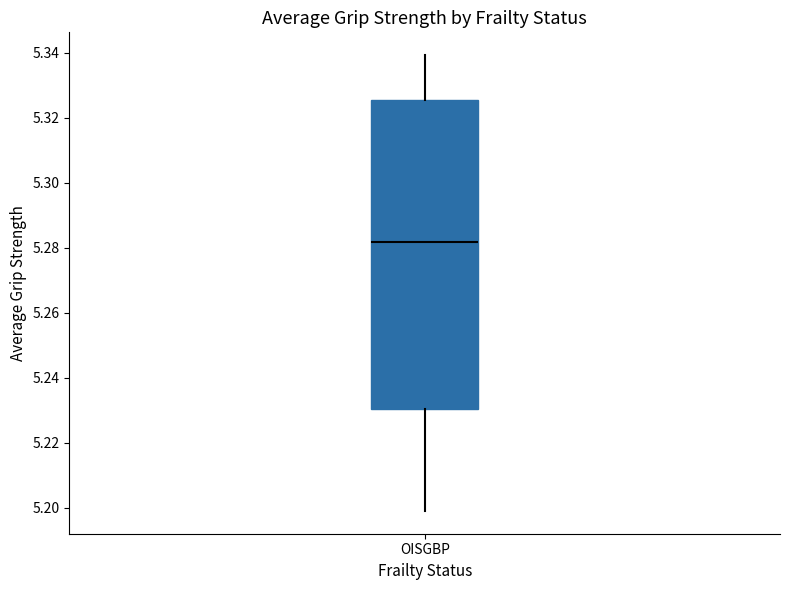

Read this box plot against the y-axis: the position of the median line, the range covered by the box, and the ends of both whiskers. The values are not printed on the chart, so give them approximately, as read against the axis.

median 5.282, box 5.230 to 5.326, whiskers 5.200 to 5.340